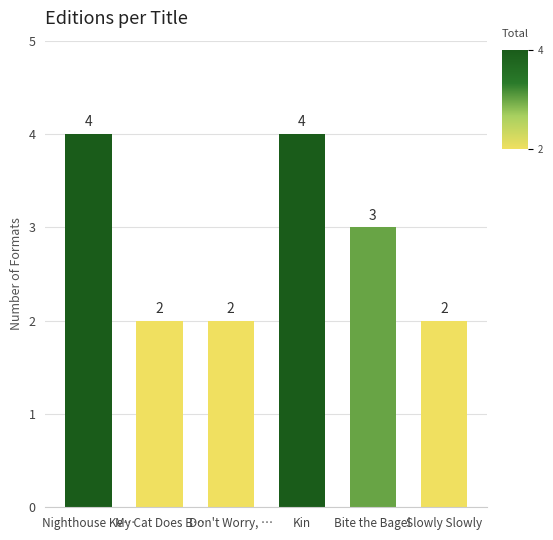

What is the change in value from Nighthouse Ke… to My Cat Does B…?

-2